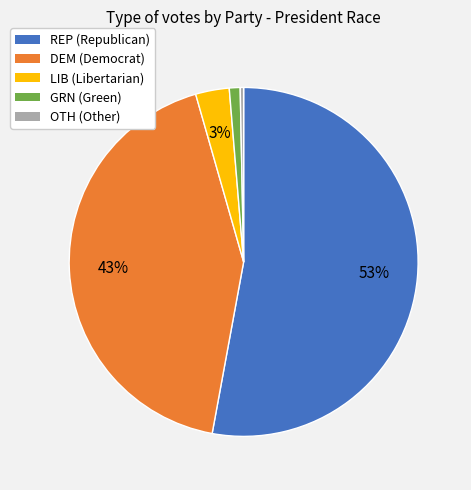

Combined, do LIB and OTH account for over 50%?

No